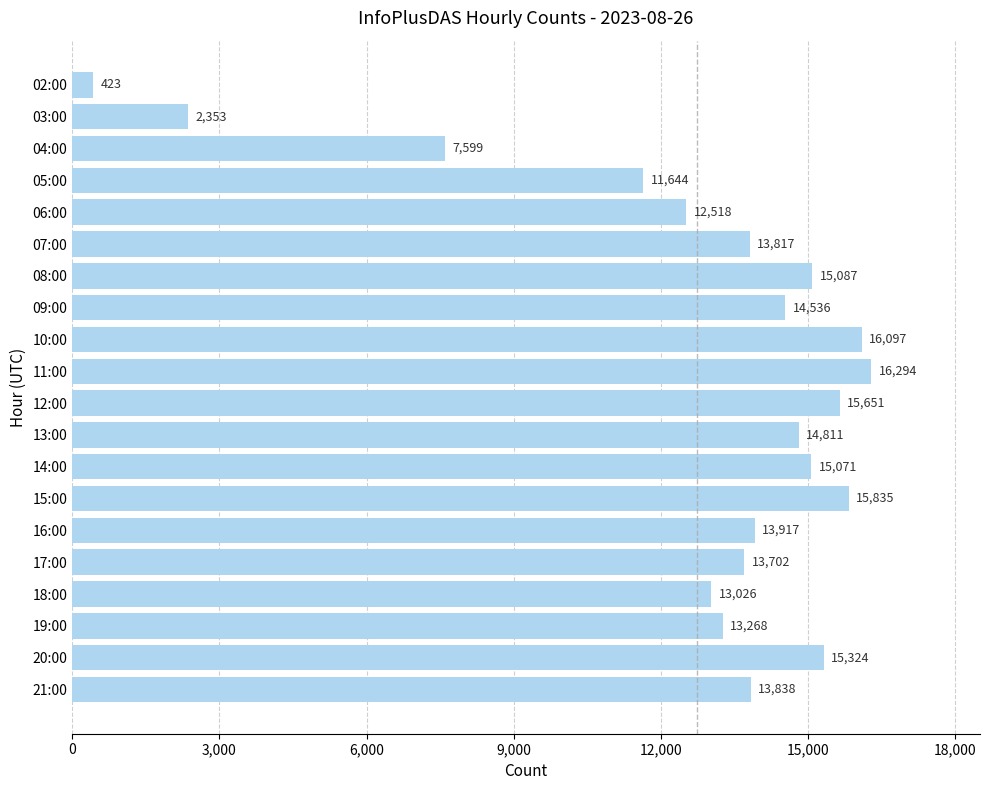

What is the average value?

12741